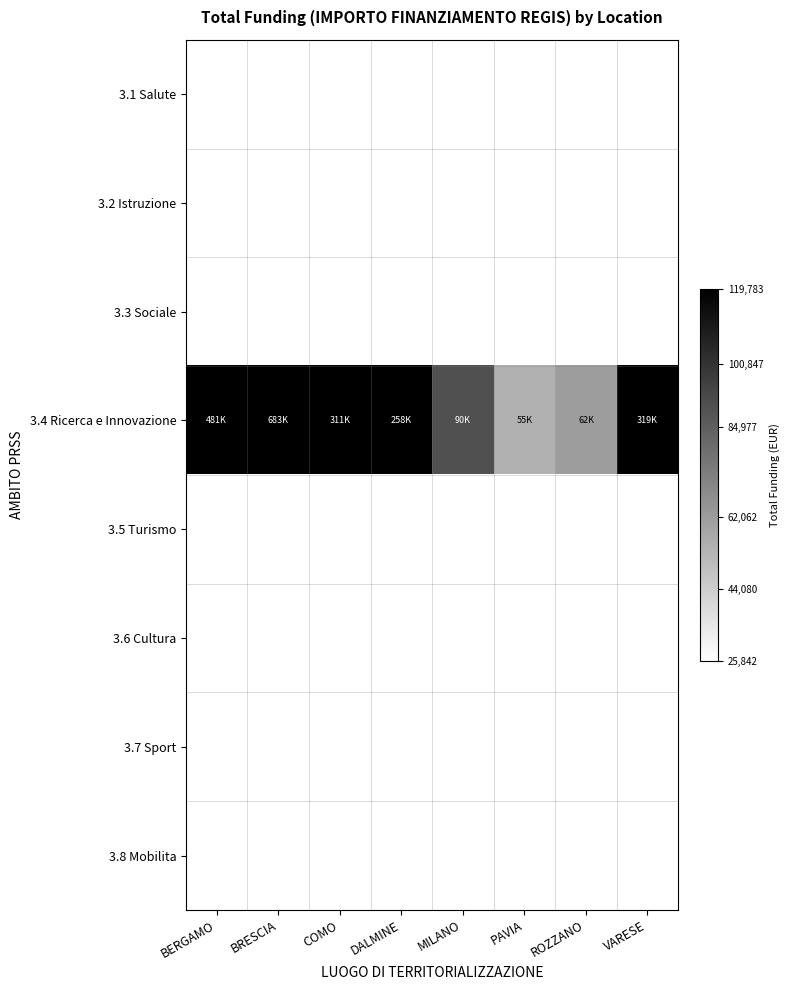

At DALMINE, list the series in order from largest to smallest.

3.1 Salute, 3.2 Istruzione, 3.3 Sociale, 3.4 Ricerca e Innovazione, 3.5 Turismo, 3.6 Cultura, 3.7 Sport, 3.8 Mobilita